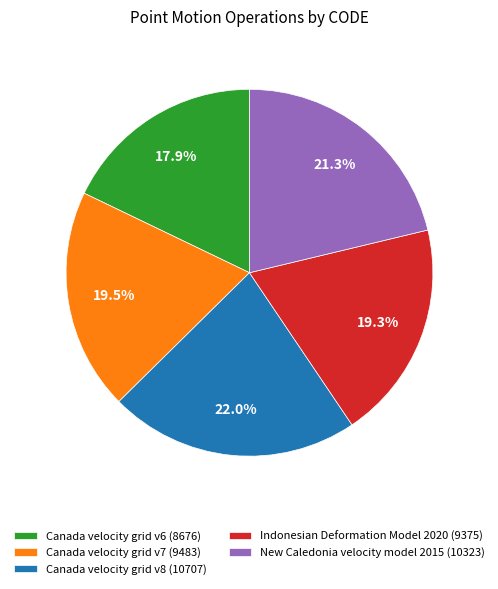

How many slices are in this pie chart?

5